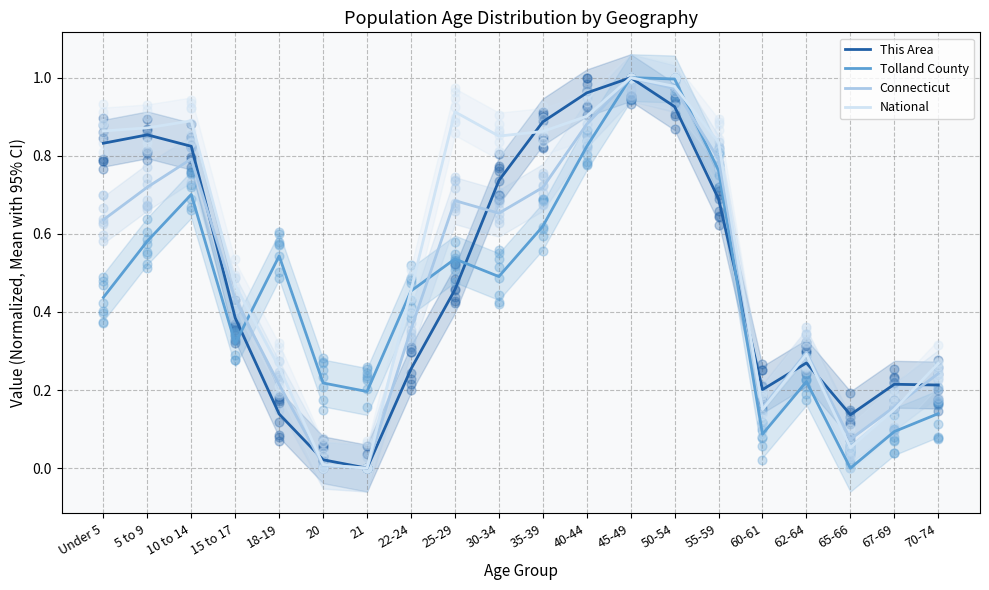

At how many categories does at least one series exceed 0?

20